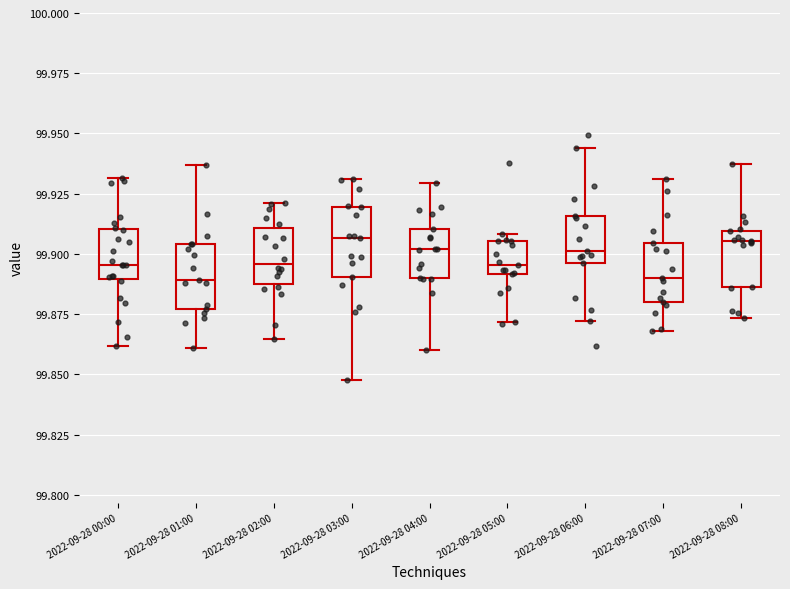

Reading left to right, read every box against the y-axis: the position of its median line, the range the box covers, and the ends of its whiskers. The values are not printed on the chart, so give them approximately, as read against the axis.

2022-09-28 00:00: median 99.895, box 99.890 to 99.910, whiskers 99.860 to 99.930
2022-09-28 01:00: median 99.890, box 99.875 to 99.905, whiskers 99.860 to 99.935
2022-09-28 02:00: median 99.895, box 99.890 to 99.910, whiskers 99.865 to 99.920
2022-09-28 03:00: median 99.905, box 99.890 to 99.920, whiskers 99.850 to 99.930
2022-09-28 04:00: median 99.900, box 99.890 to 99.910, whiskers 99.860 to 99.930
2022-09-28 05:00: median 99.895, box 99.890 to 99.905, whiskers 99.870 to 99.910
2022-09-28 06:00: median 99.900, box 99.895 to 99.915, whiskers 99.870 to 99.945
2022-09-28 07:00: median 99.890, box 99.880 to 99.905, whiskers 99.870 to 99.930
2022-09-28 08:00: median 99.905, box 99.885 to 99.910, whiskers 99.875 to 99.935